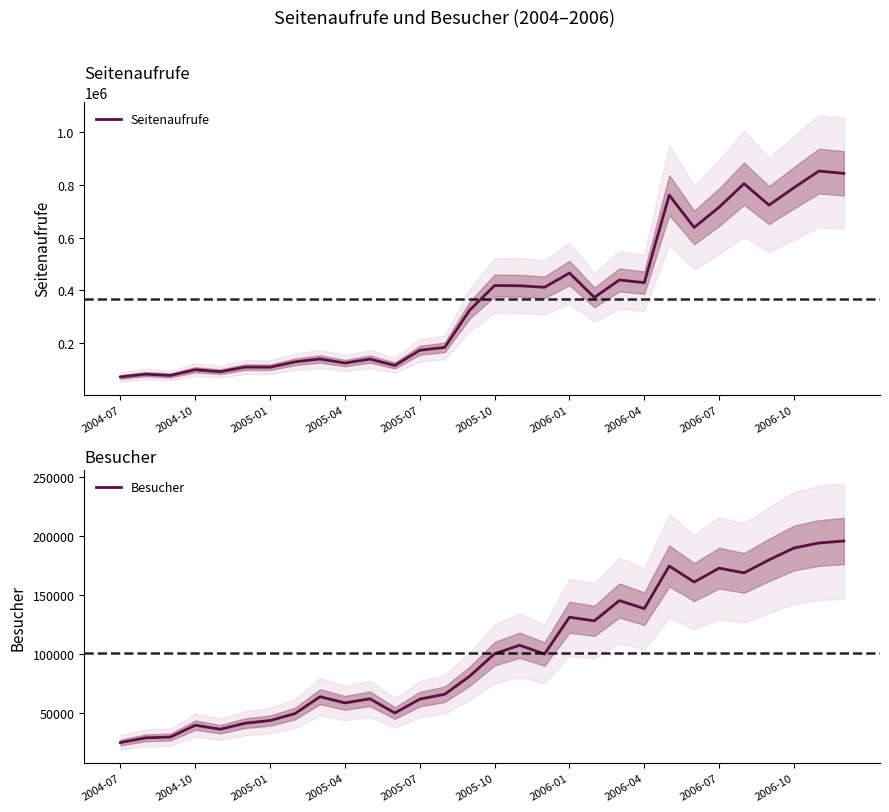

At how many categories does at least one series exceed 842935?

2